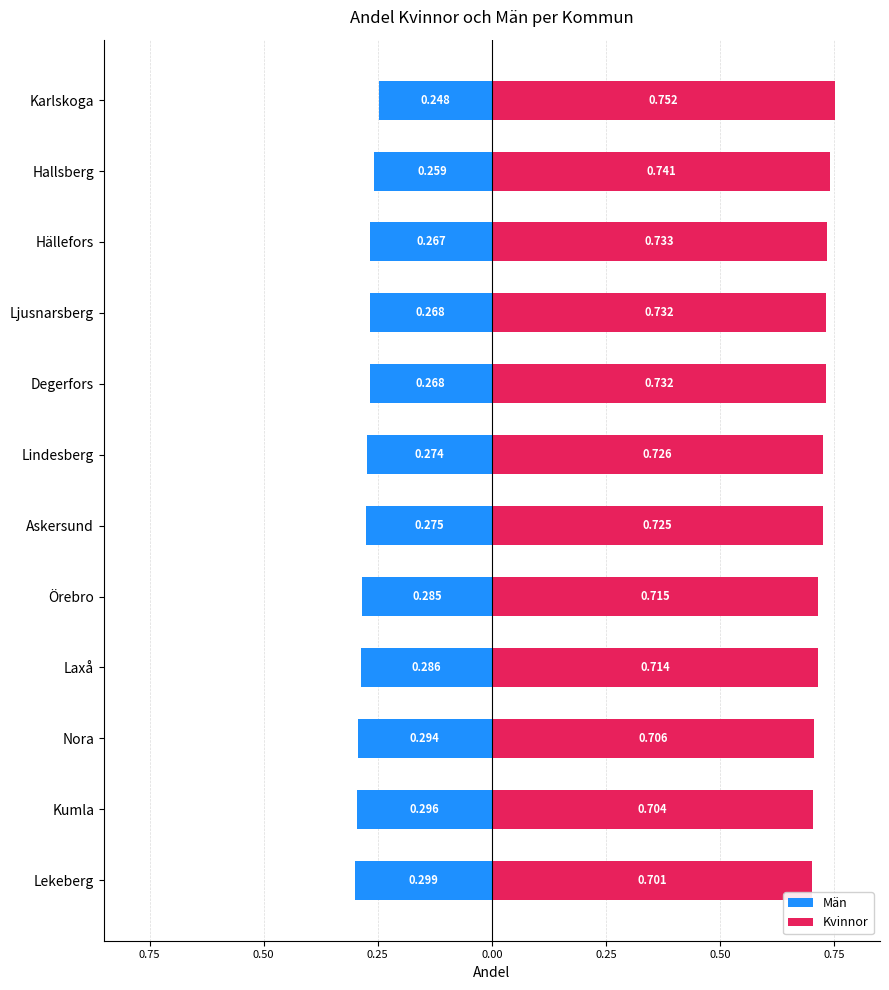

At Ljusnarsberg, list the series in order from smallest to largest.

Män, Kvinnor